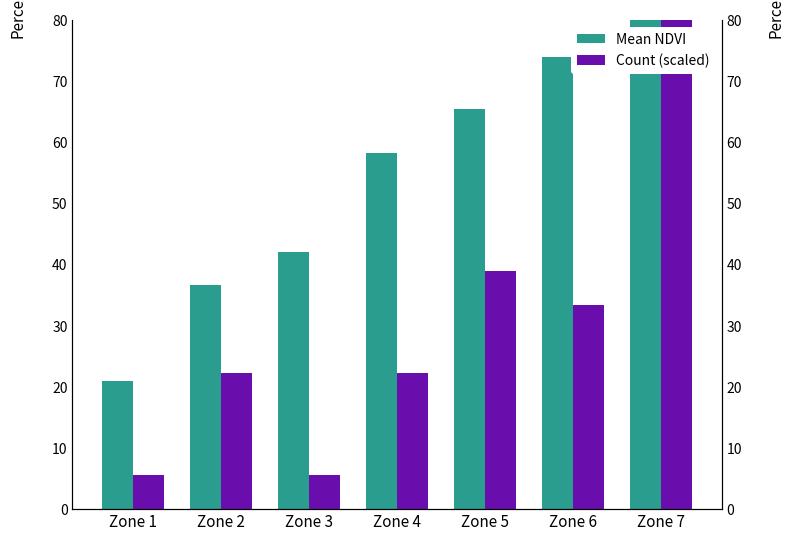

Rank the series at Zone 7 from lowest to highest value.

Mean NDVI, Count (scaled)